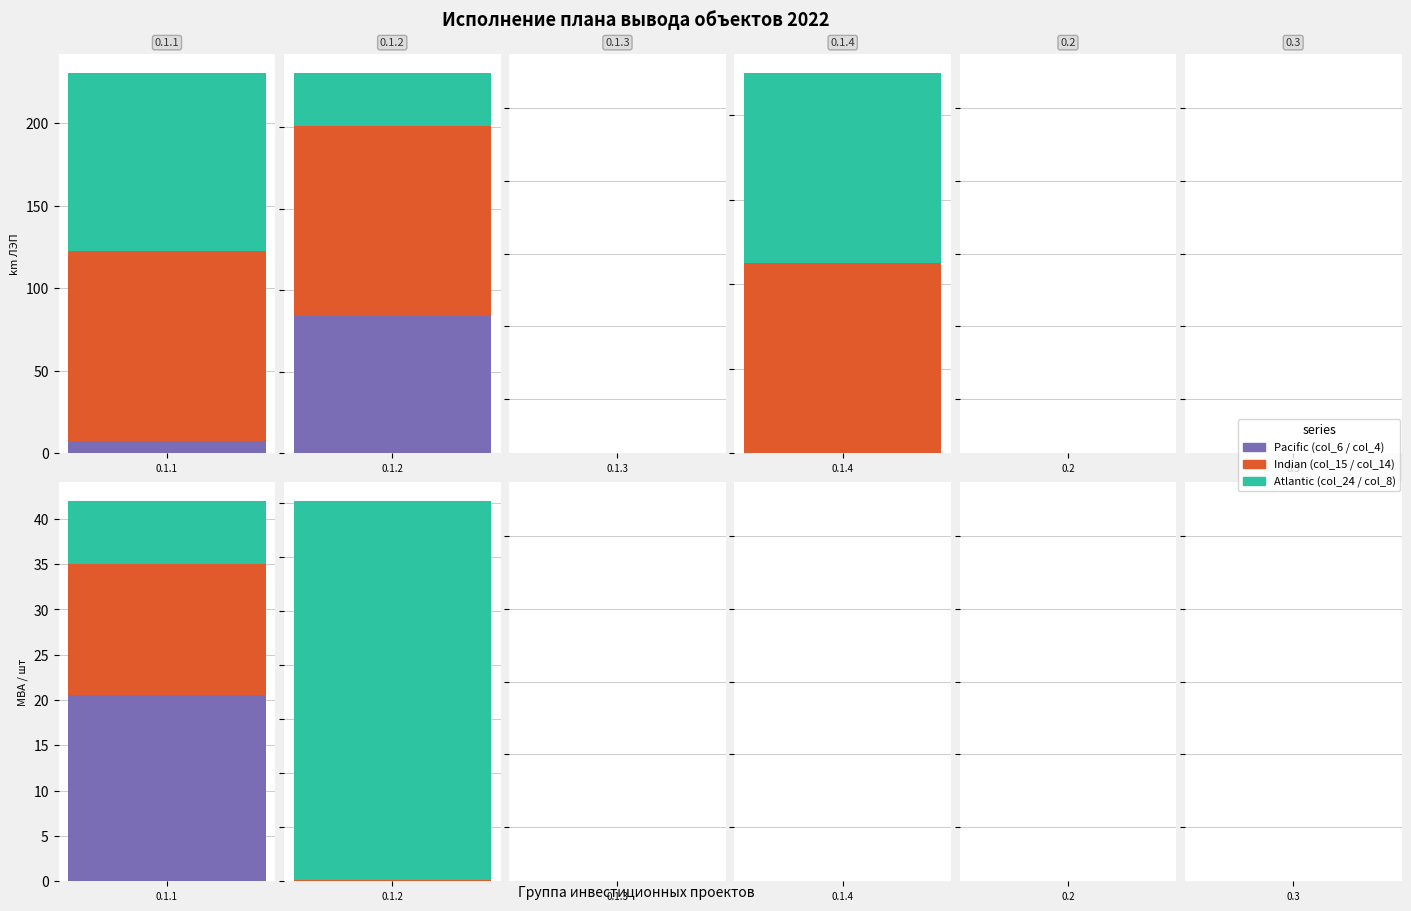

What position from the left is 0.1.4?

4